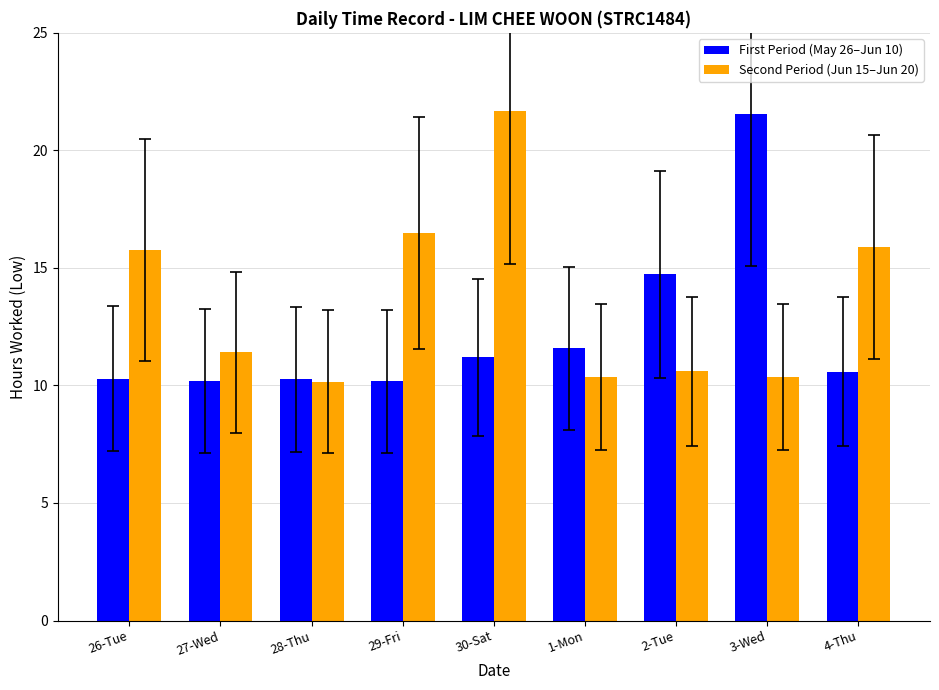

Are the bars grouped side by side (vs. stacked)?

Yes